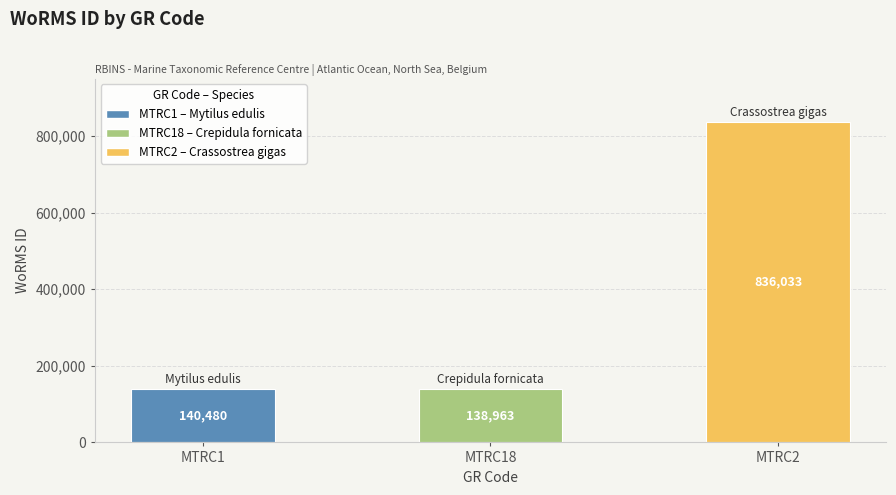

Reading left to right, list all the values displayed in this chart.

140480	138963	836033